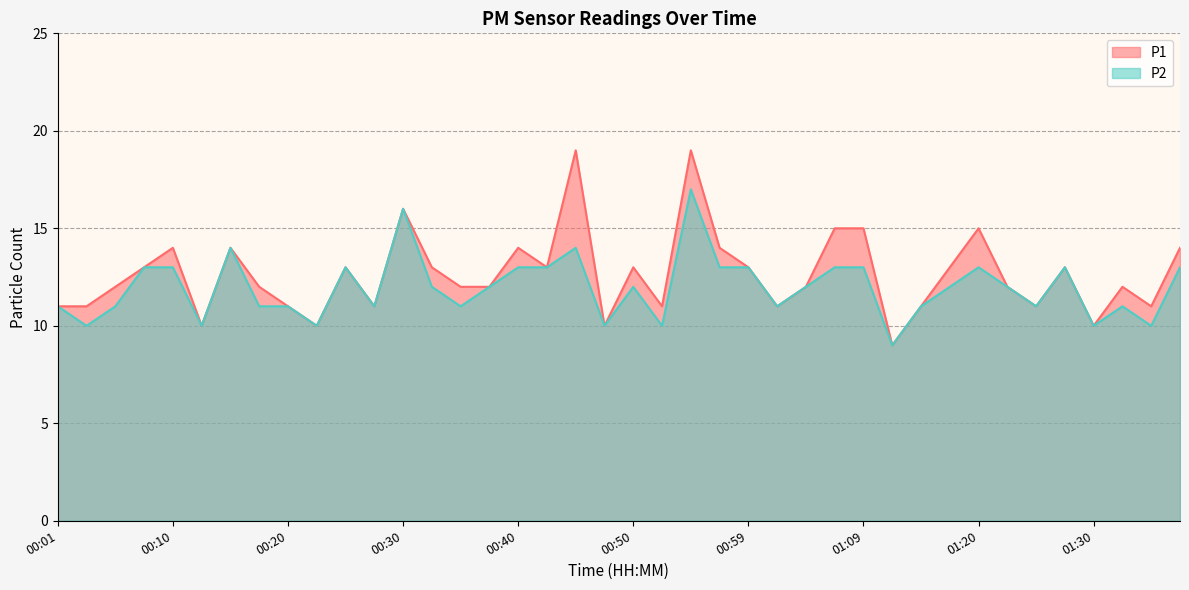

Between 00:08 and 01:02, which series saw the biggest shift?

P1